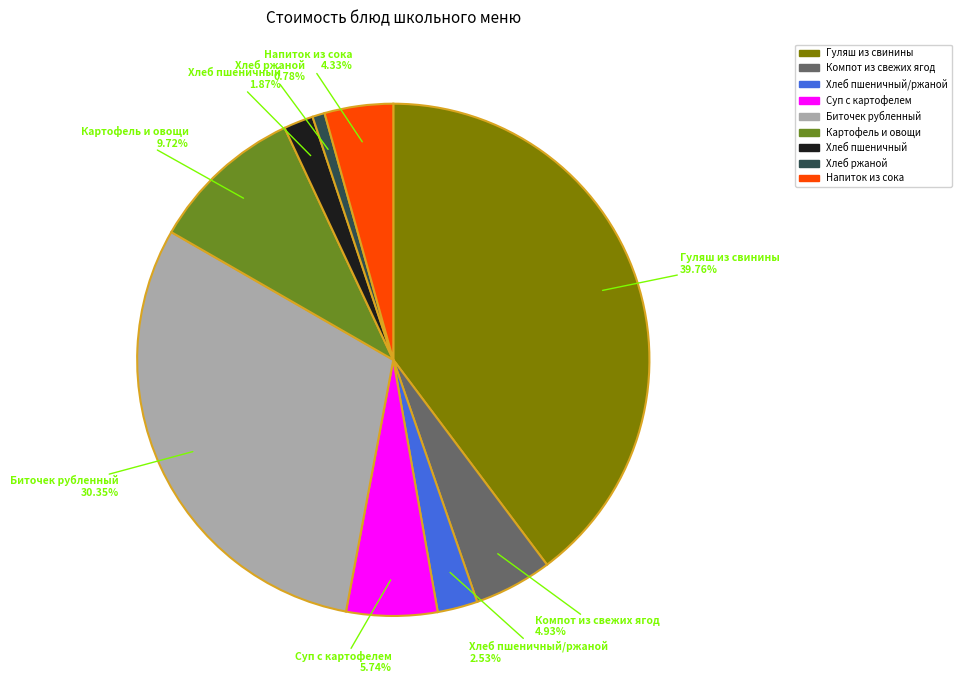

Does any single category account for the majority?

No